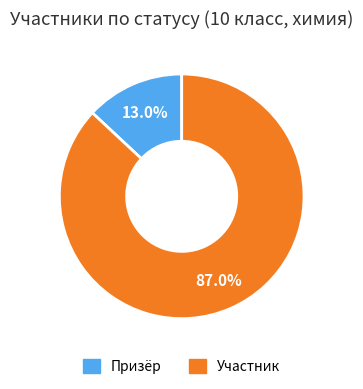

Which has a higher value, Призёр or Участник?

Участник